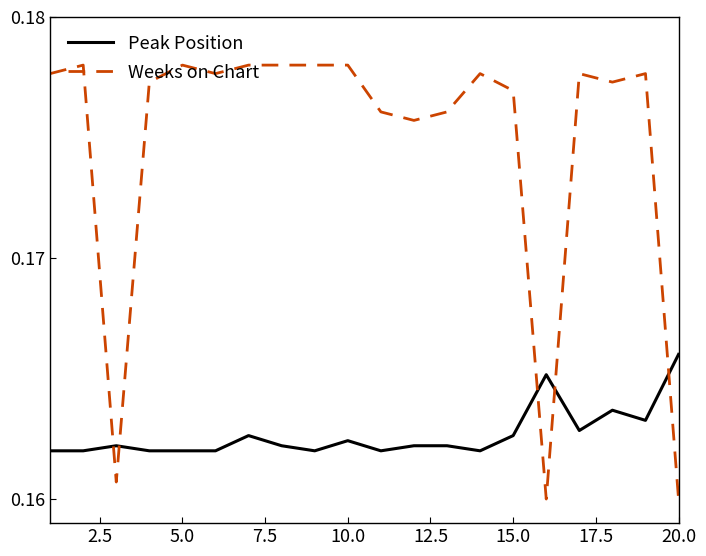

Which series has the largest total across all categories?

Weeks on Chart